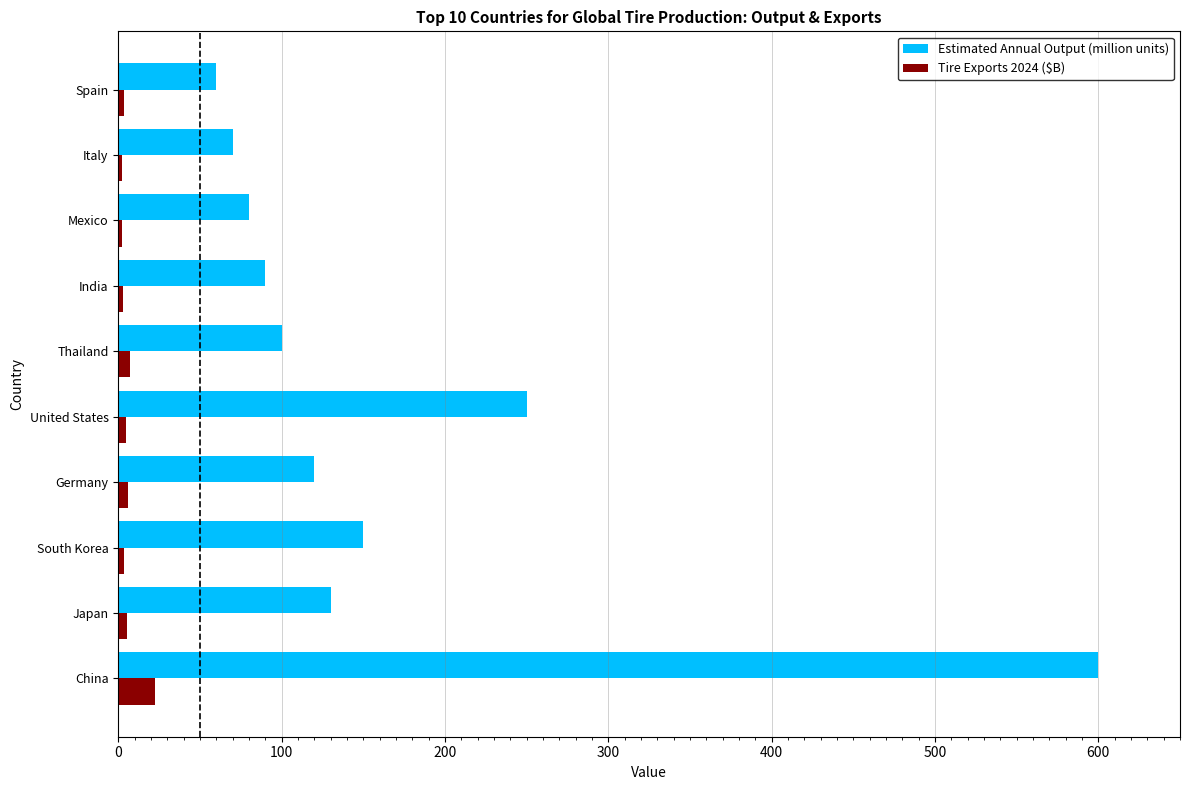

Is it true that Estimated Annual Output (million units) equals 17.8 at Spain?

False